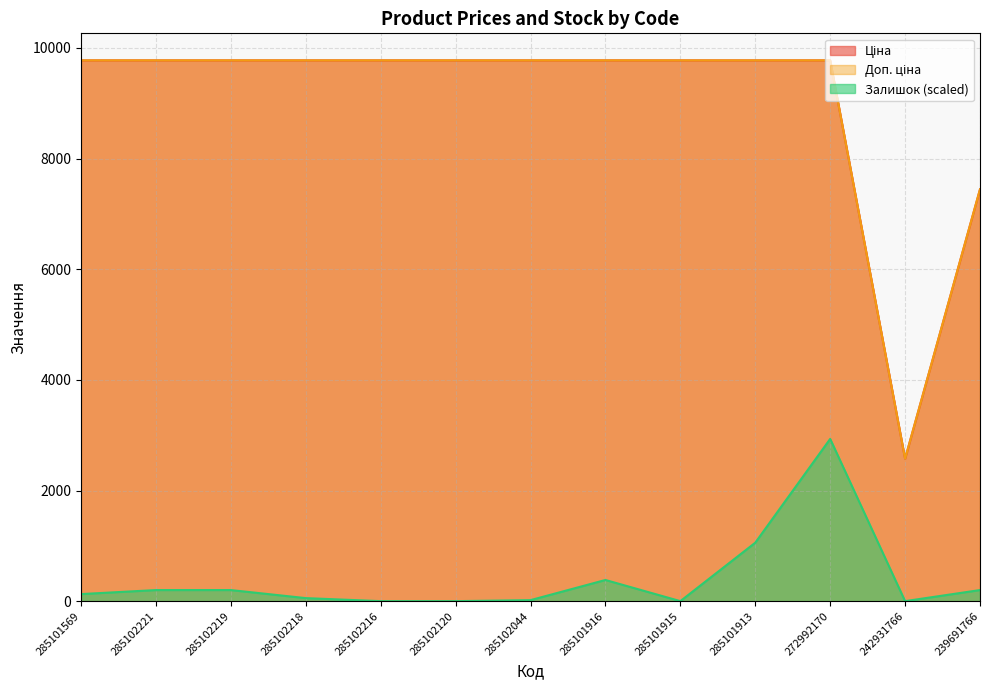

What is the total value across all series at 285102219?

19751.3